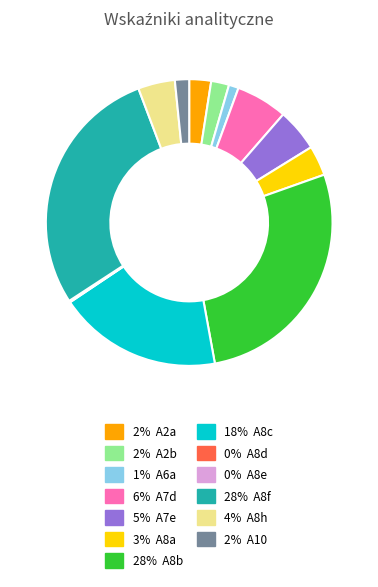

Is there any slice that represents more than half of the pie?

No